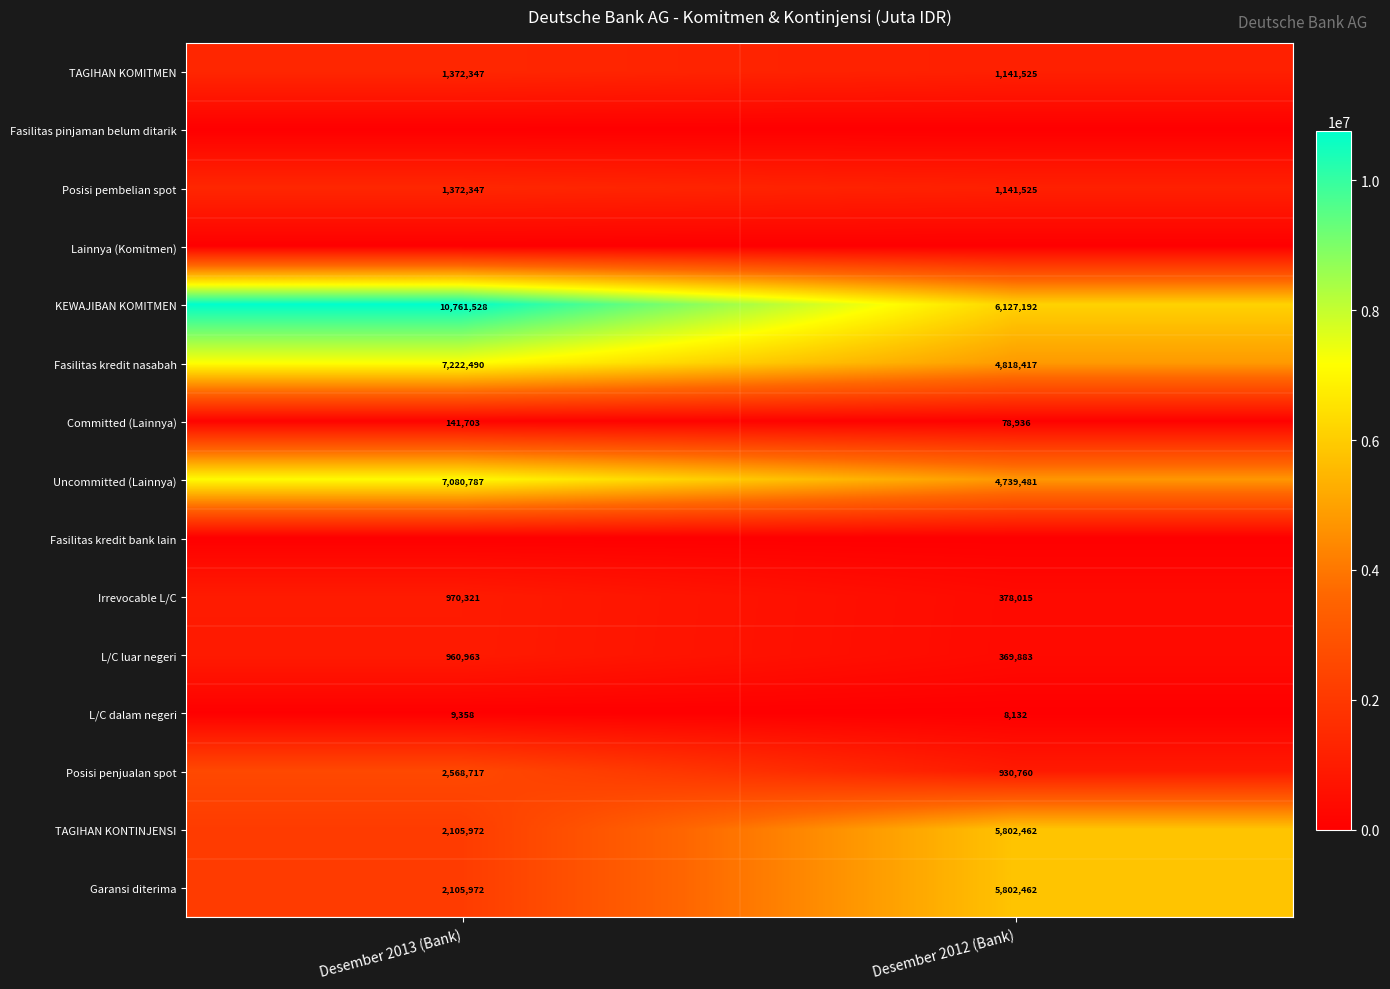

Where is TAGIHAN KONTINJENSI nearest to the value 3954217?

Desember 2013 (Bank)